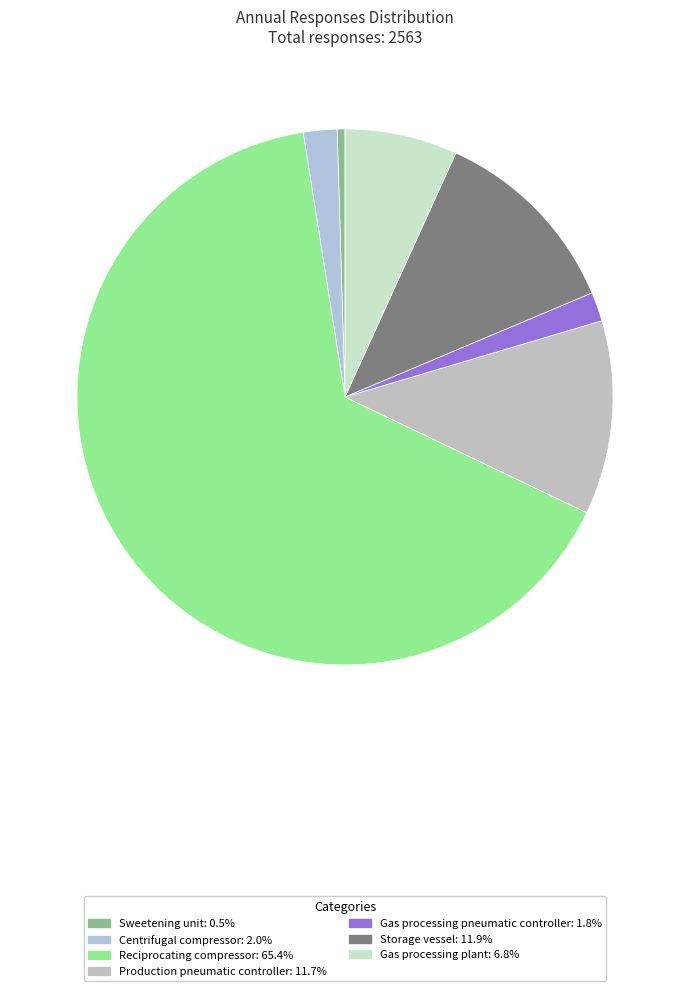

What is the ratio of the value at Centrifugal compressor to the value at Gas processing plant?

0.3